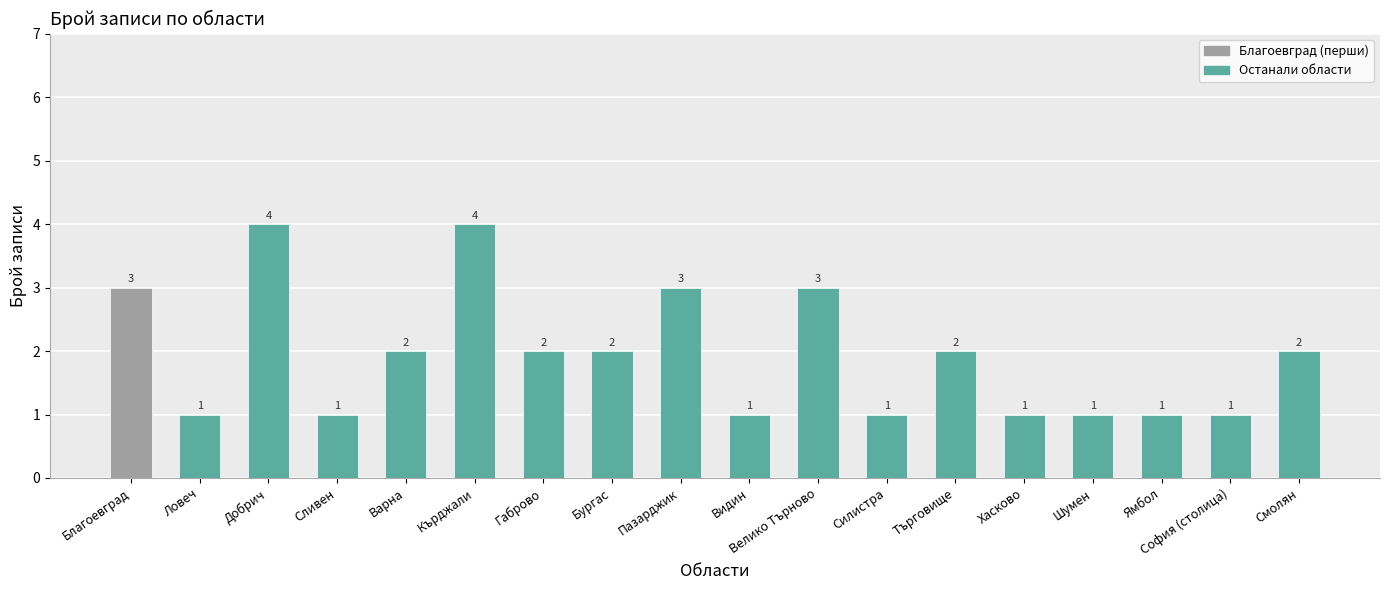

Does the chart contain stacked bars?

No